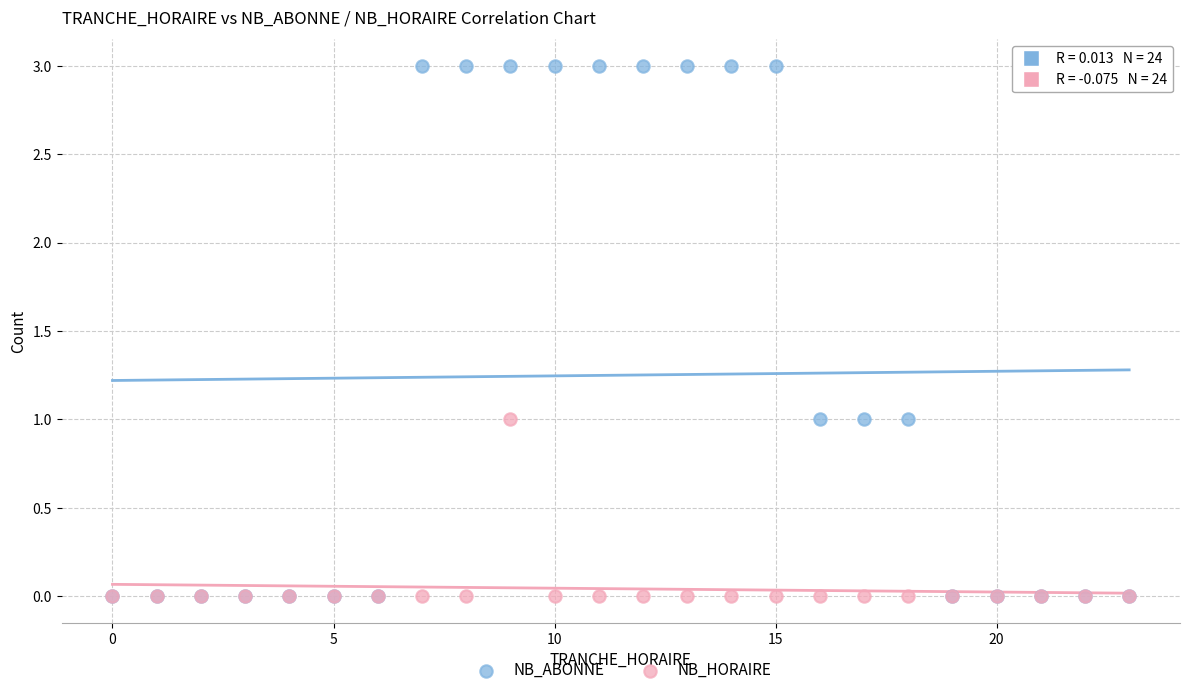

What are all the series names shown in the legend?

NB_ABONNE, NB_HORAIRE